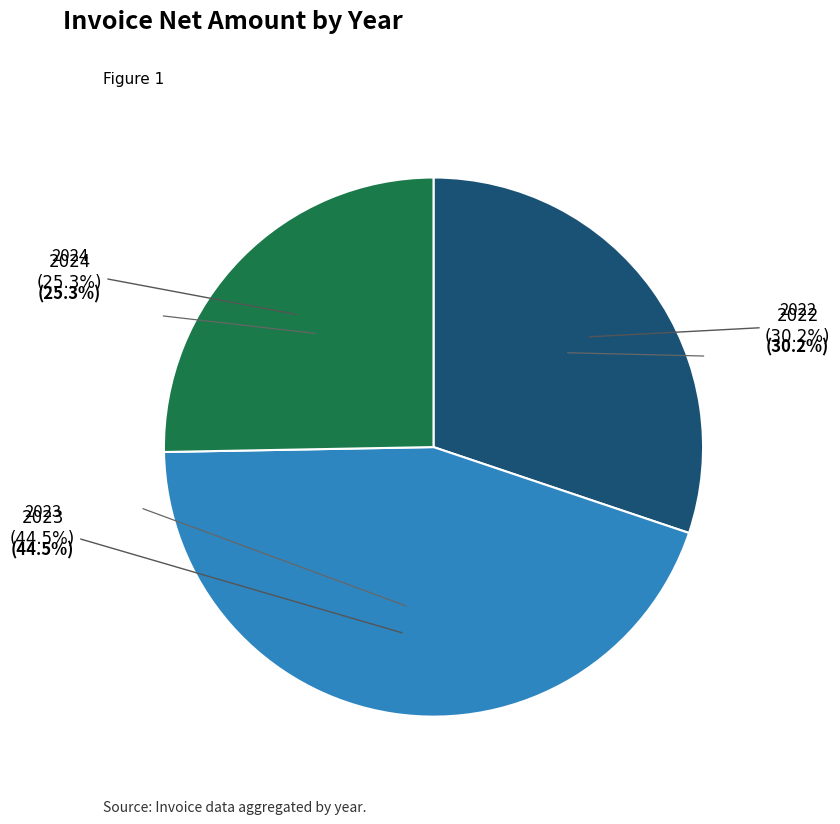

Is there a majority slice in this chart?

No